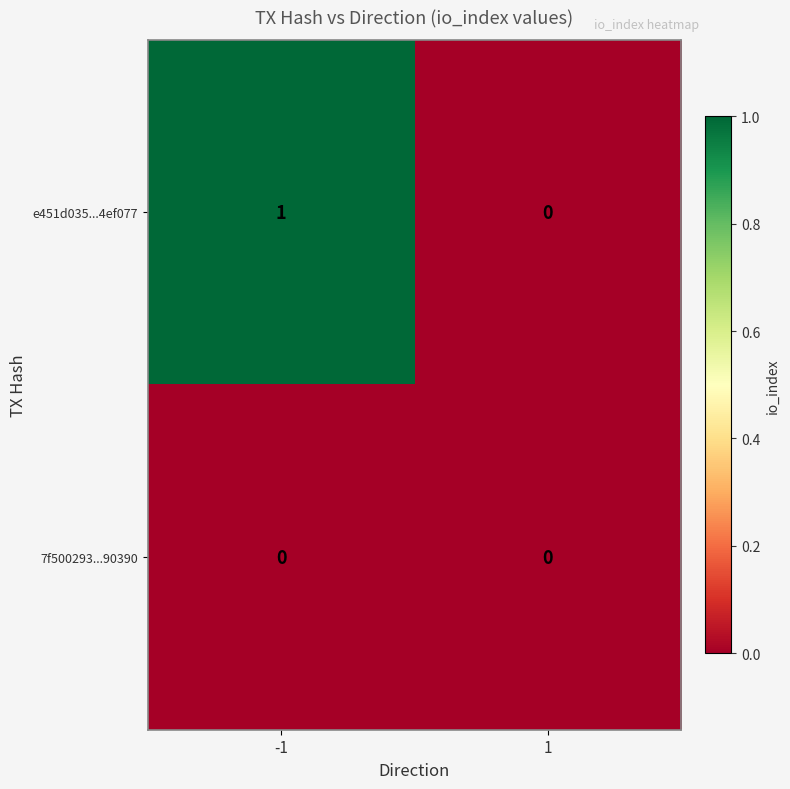

How many data points does each series have?

2